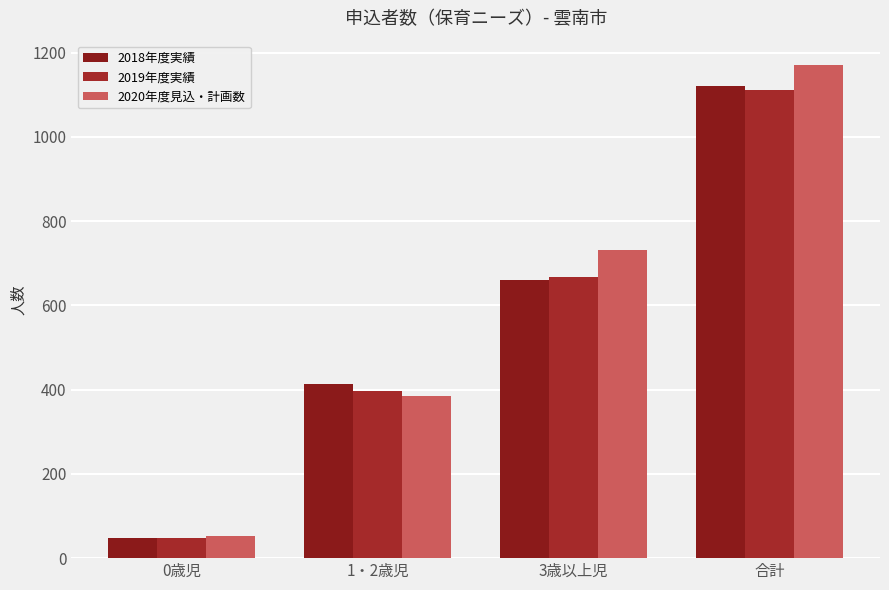

How many categories are shown in the chart?

4